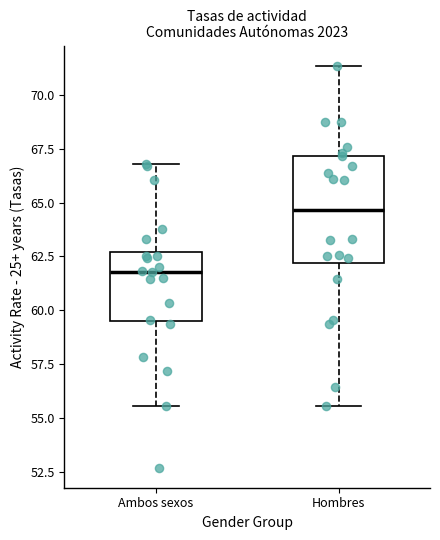

Where does the median line of the box for Ambos sexos sit on the y-axis? The values are not printed on the chart, so give them approximately, as read against the axis.

62.0